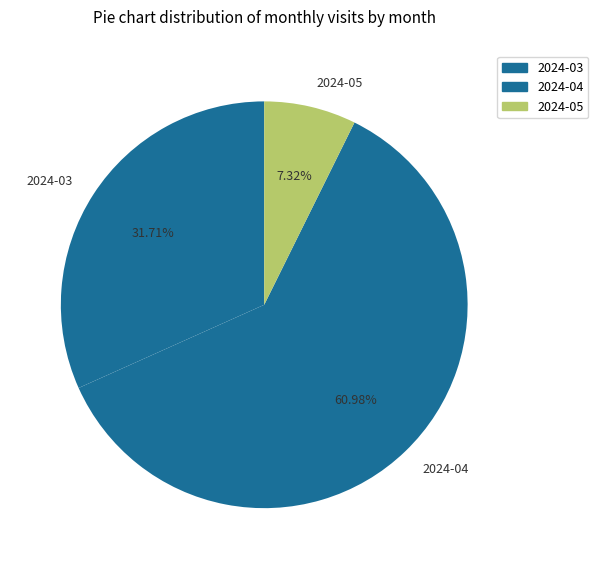

What percentage is NOT represented by 2024-03?

68.3%